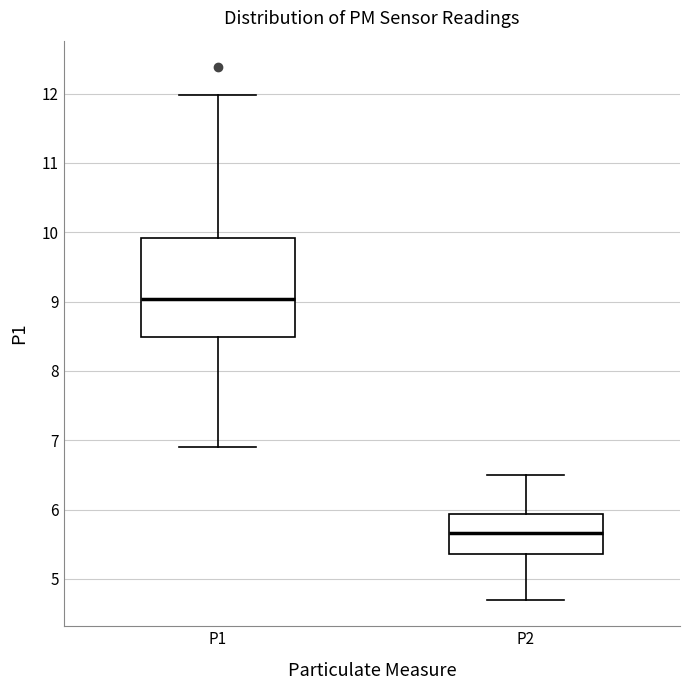

Comparing the boxes themselves (not the whiskers), which one is the tallest?

P1